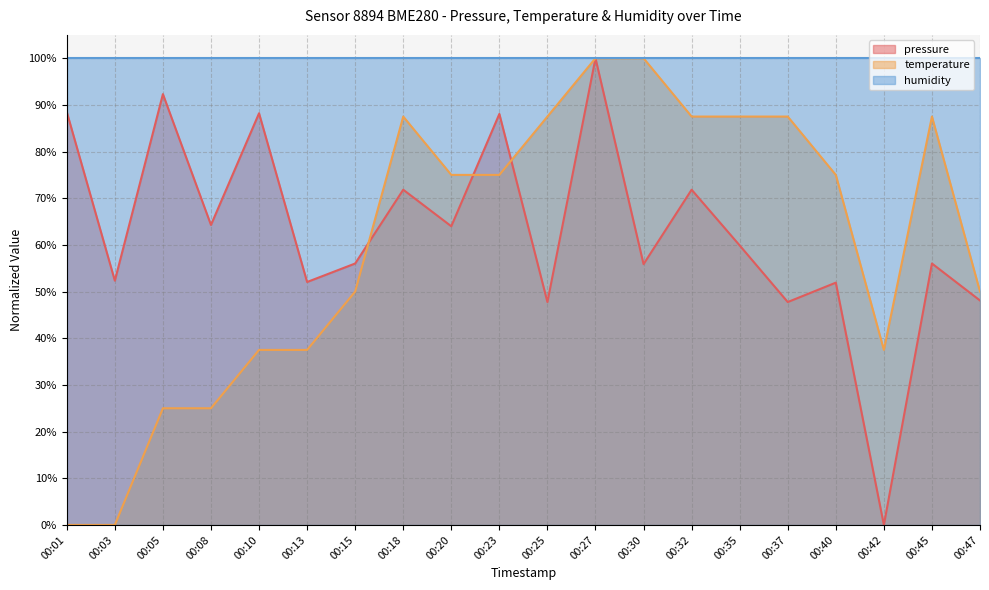

Does the chart display data point markers on the line(s)?

No